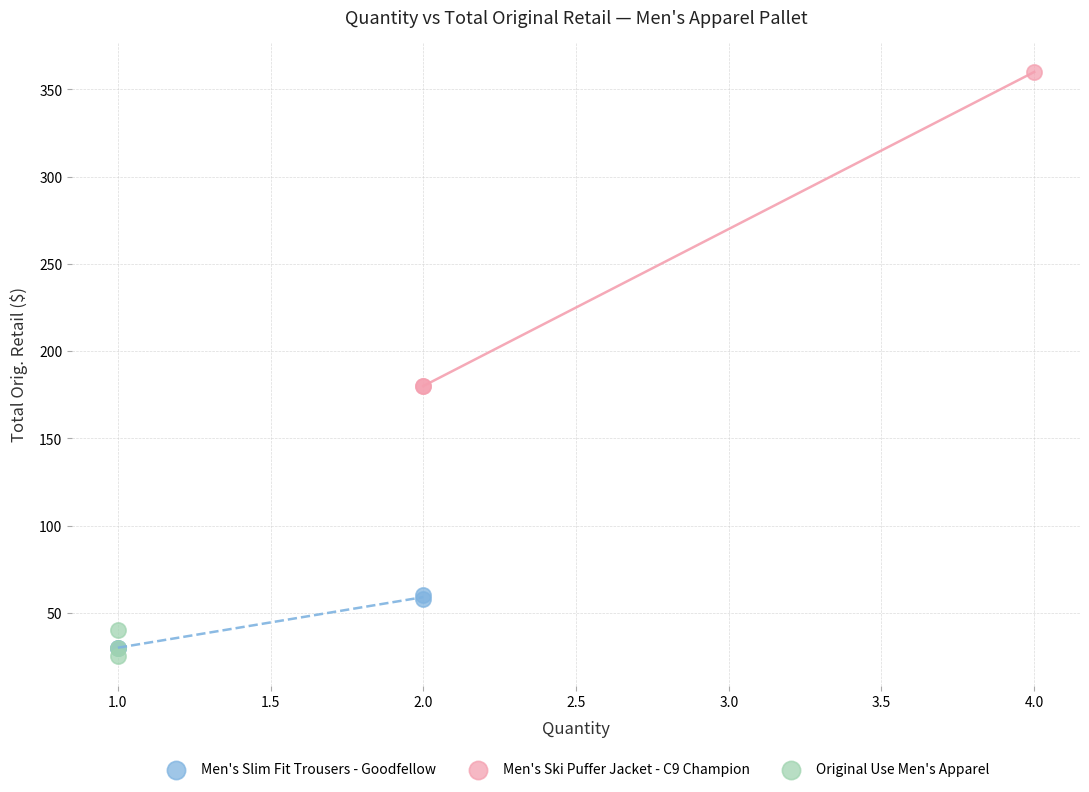

Which series reaches the maximum Y coordinate?

Men's Ski Puffer Jacket - C9 Champion